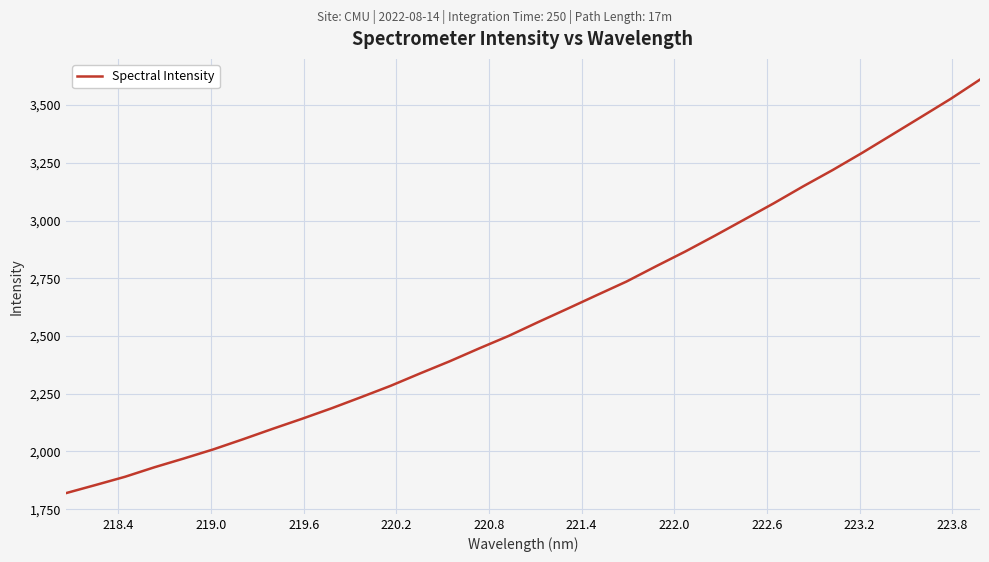

Reading left to right, extract all data points from this chart.

1819.3	1854.4	1890.1	1931.4	1969.6	2009.1	2052.7	2097.7	2141.4	2186.8	2234.9	2284.0	2337.7	2390.2	2445.9	2500.0	2559.8	2618.1	2677.2	2735.7	2801.7	2866.1	2934.4	3004.4	3074.8	3148.4	3219.0	3293.3	3370.8	3448.5	3526.8	3610.6